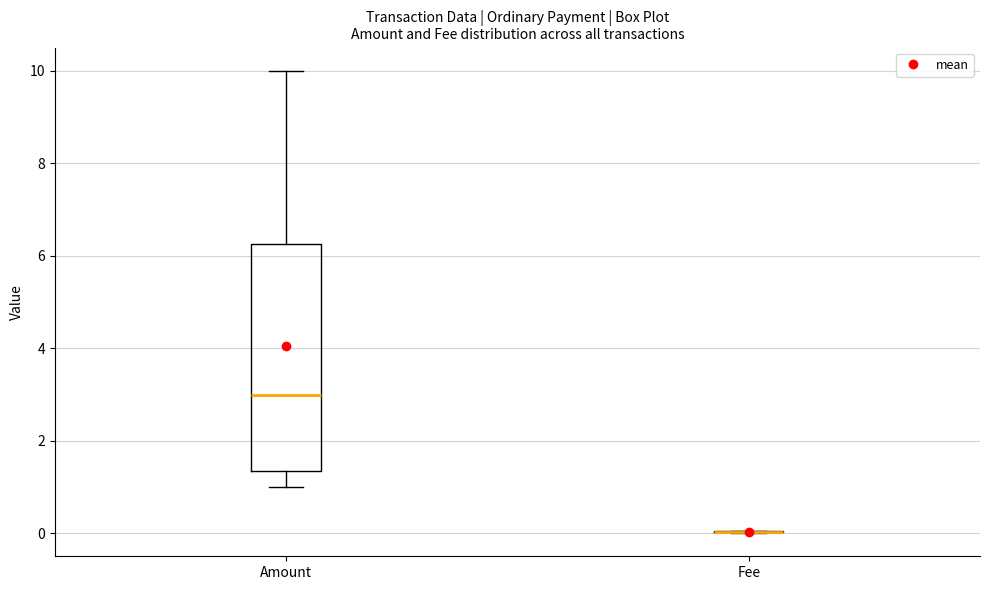

Which box is the tallest, from its lower edge to its upper edge?

Amount